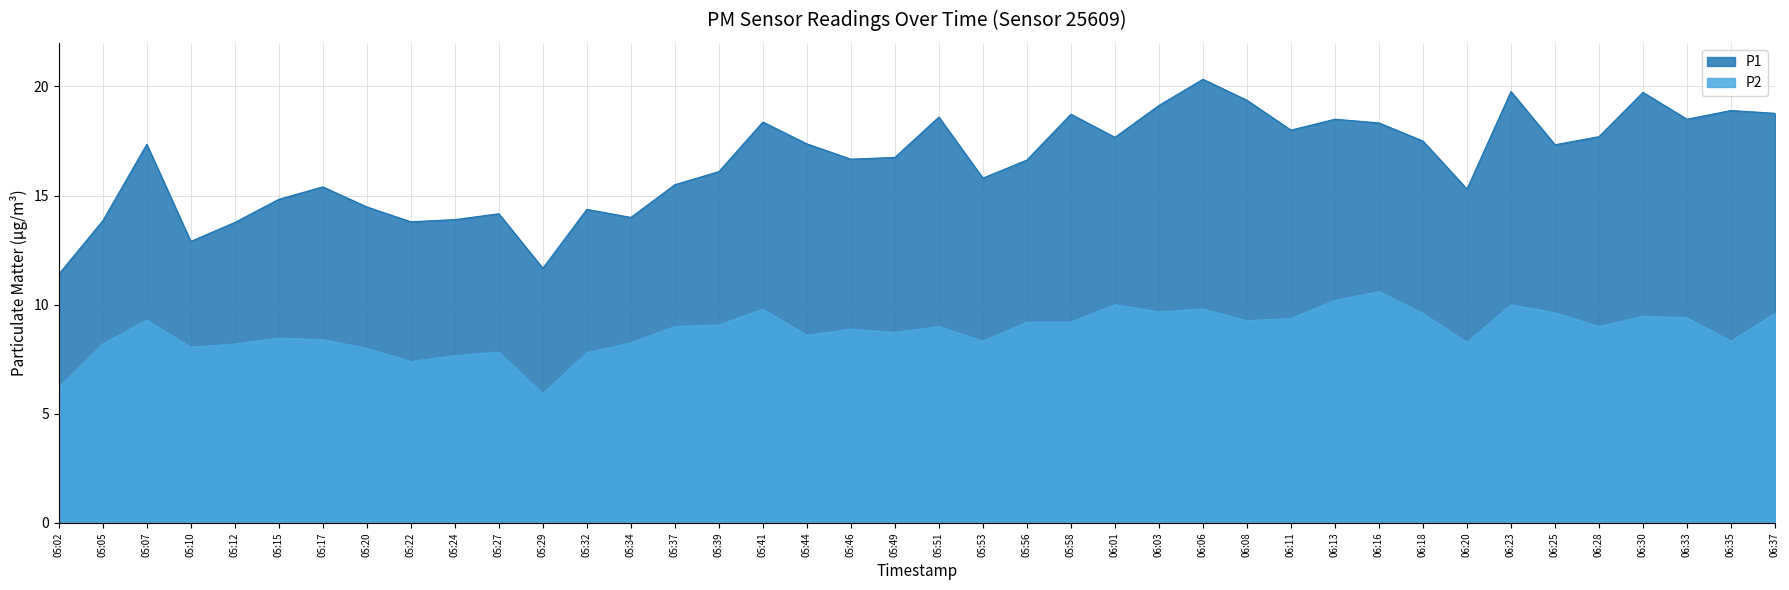

At 05:15, list the series in order from smallest to largest.

P2, P1